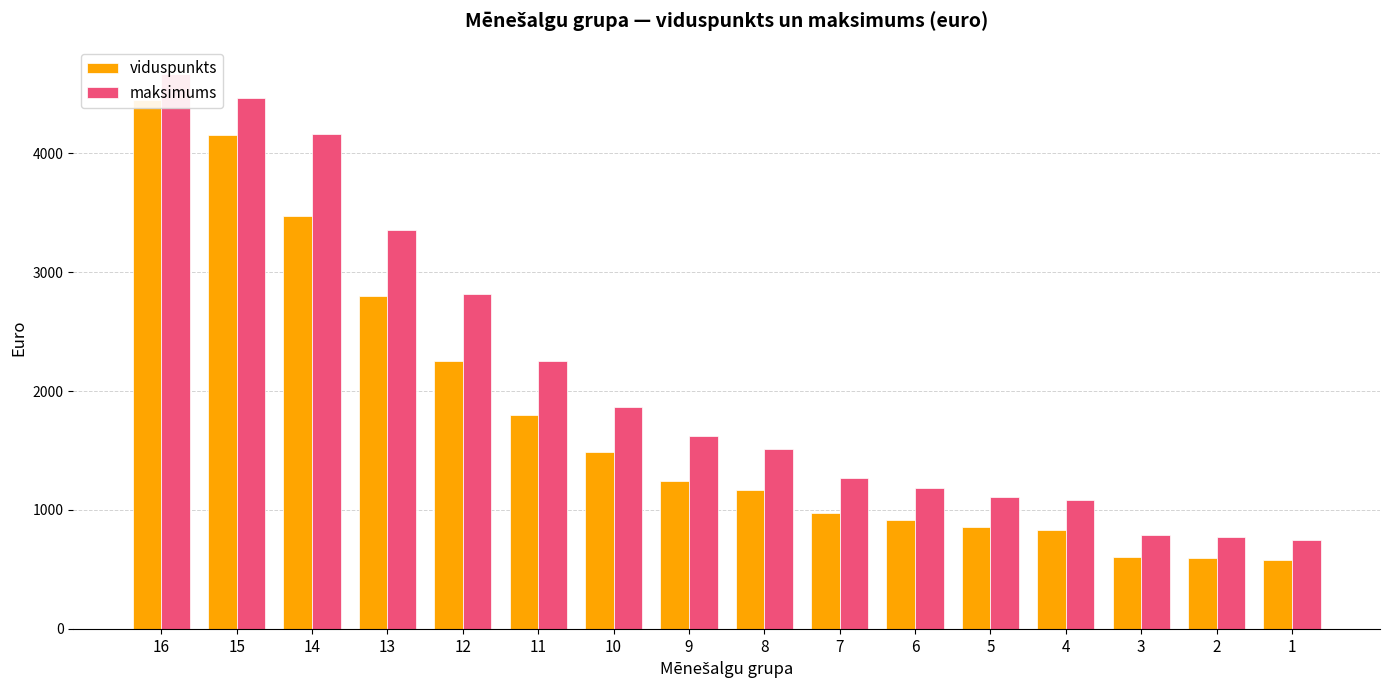

The value of viduspunkts at 11 is 2931.2. True or false?

False